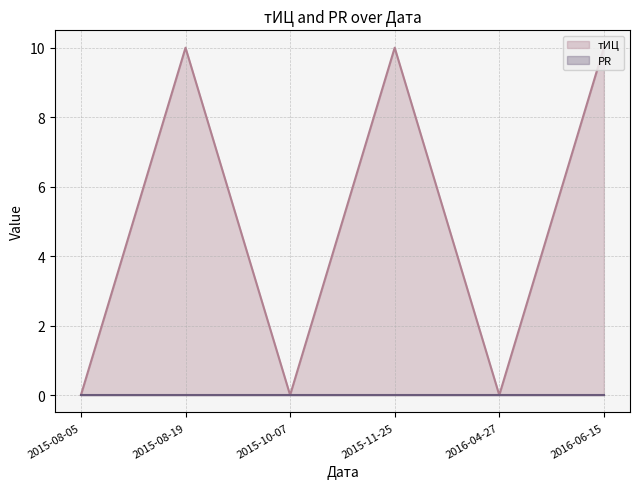

What is the average value of the тИЦ line series?

5